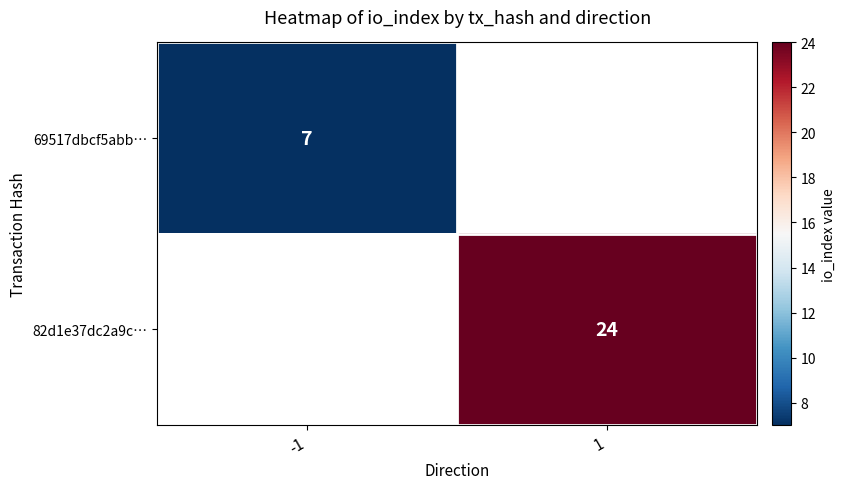

True or false: 82d1e37dc2a9c… has a value of 38 at 1.

False